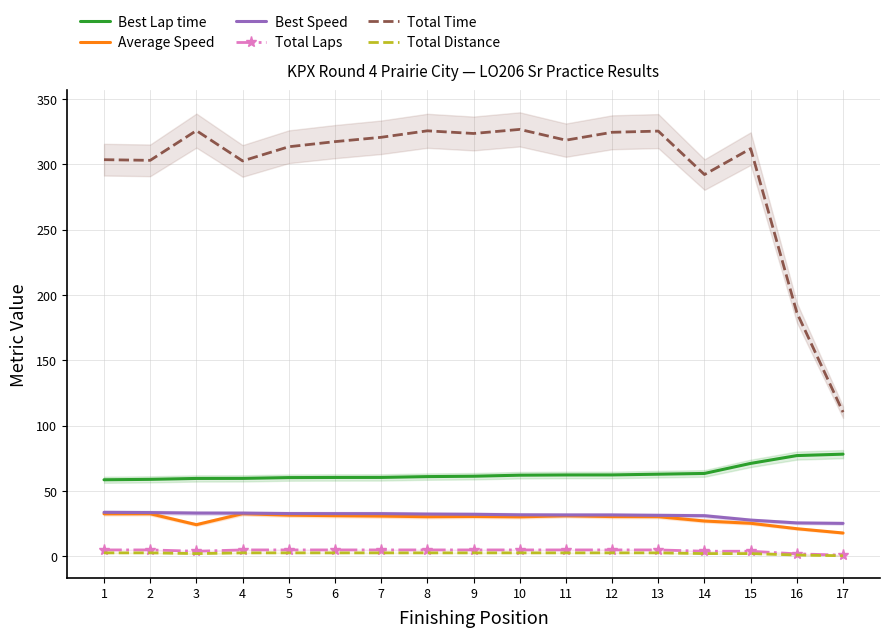

What are all the series names shown in the legend?

Best Lap time, Average Speed, Best Speed, Total Laps, Total Time, Total Distance